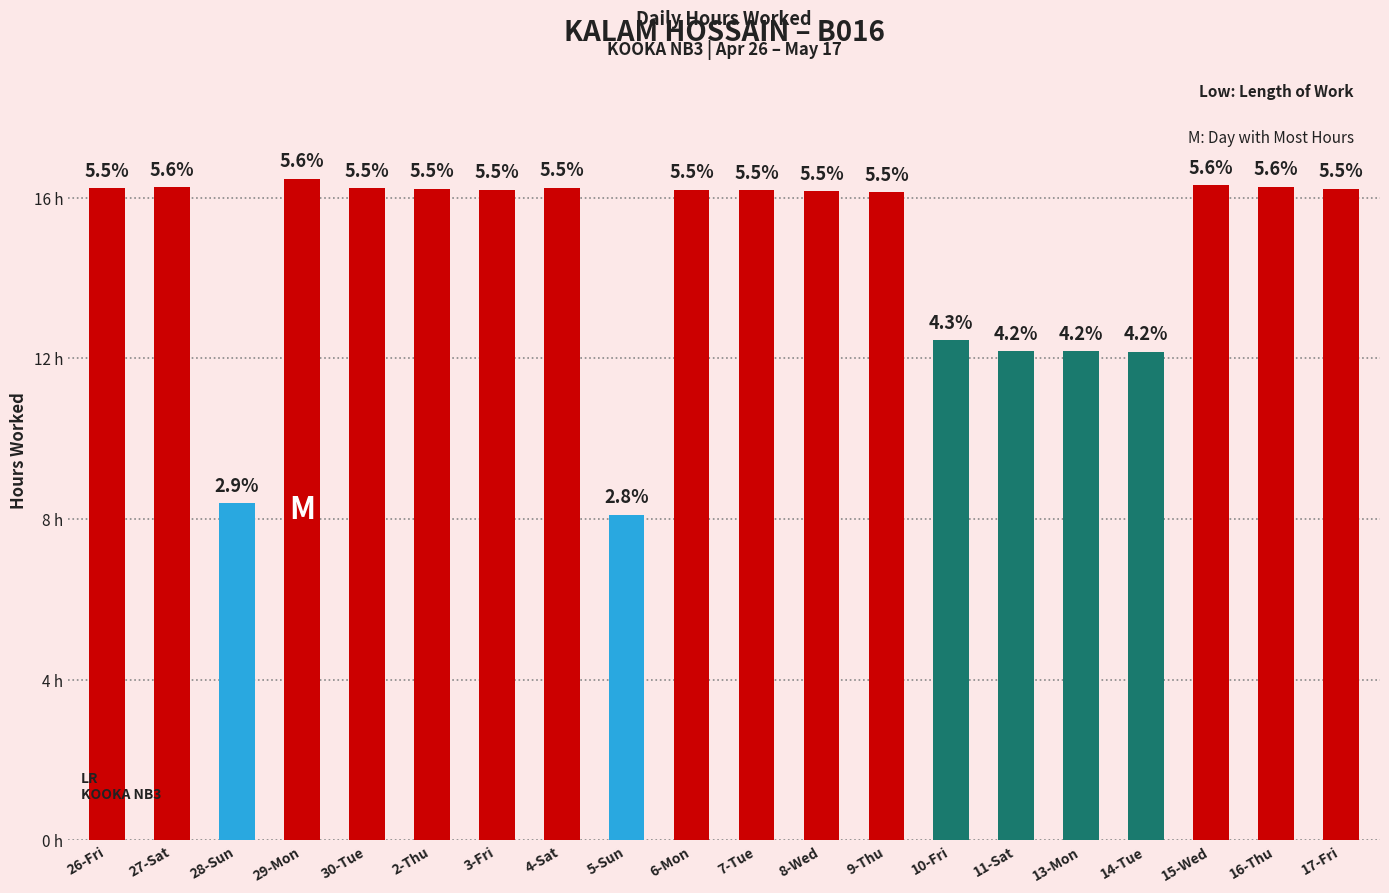

List the labels in order of value, largest first.

29-Mon, 15-Wed, 16-Thu, 27-Sat, 4-Sat, 26-Fri, 30-Tue, 2-Thu, 17-Fri, 3-Fri, 6-Mon, 7-Tue, 8-Wed, 9-Thu, 10-Fri, 11-Sat, 13-Mon, 14-Tue, 28-Sun, 5-Sun